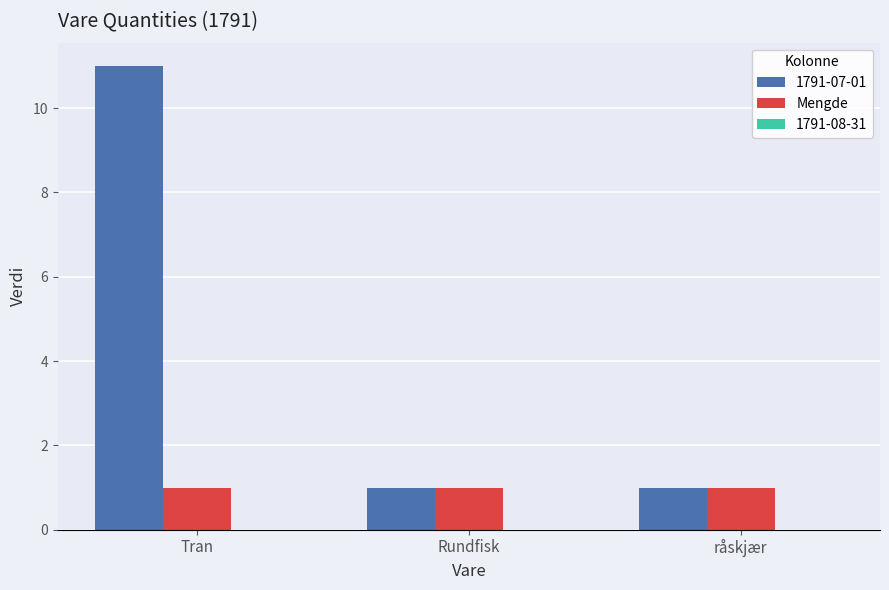

The Mengde series shows 1 at Rundfisk. True or false?

True